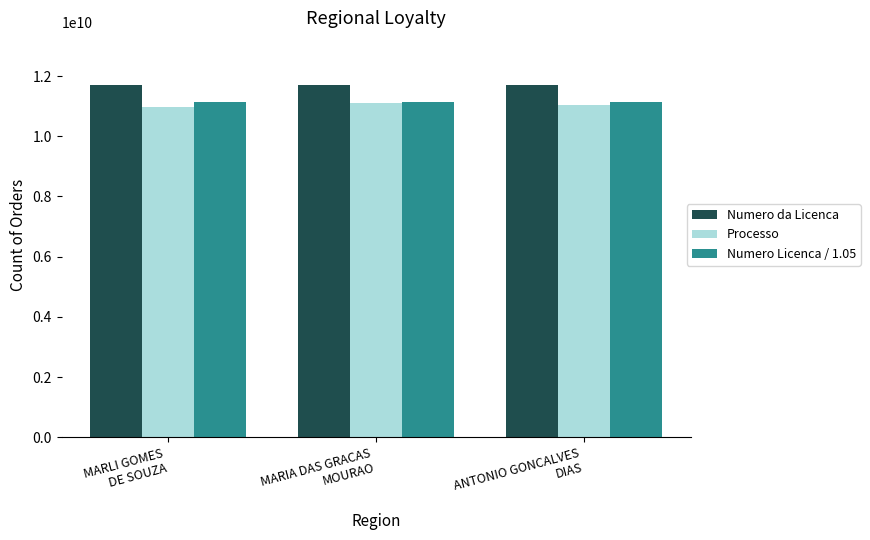

What is the label of the 1st bar from the right?

ANTONIO GONCALVES
DIAS